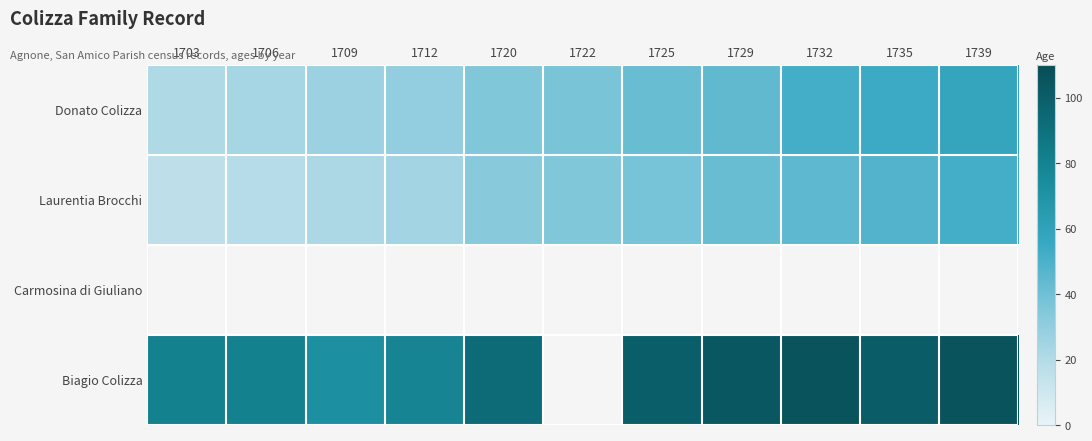

Read the Laurentia Brocchi value at 1735.

48.0